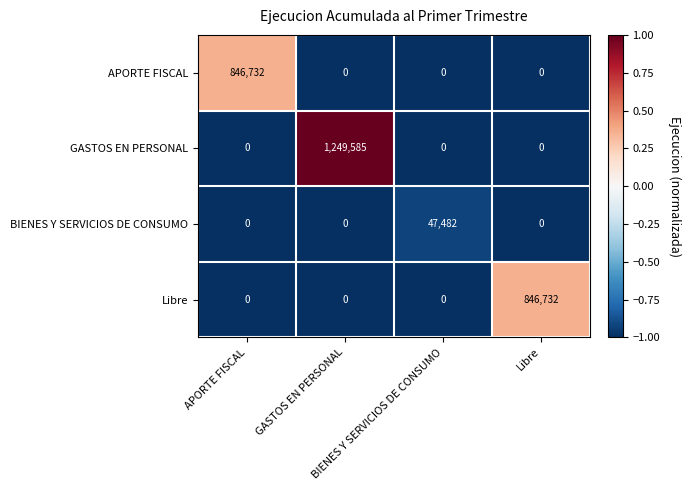

At how many categories does at least one series exceed 0?

4